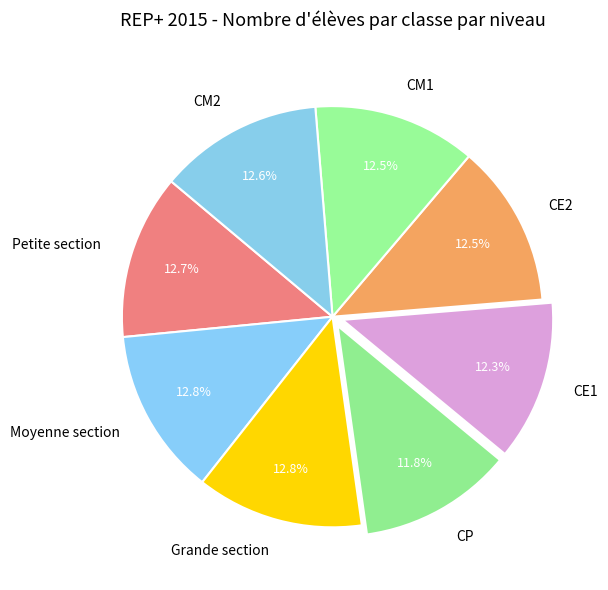

Does Petite section account for over 50% of the chart?

No